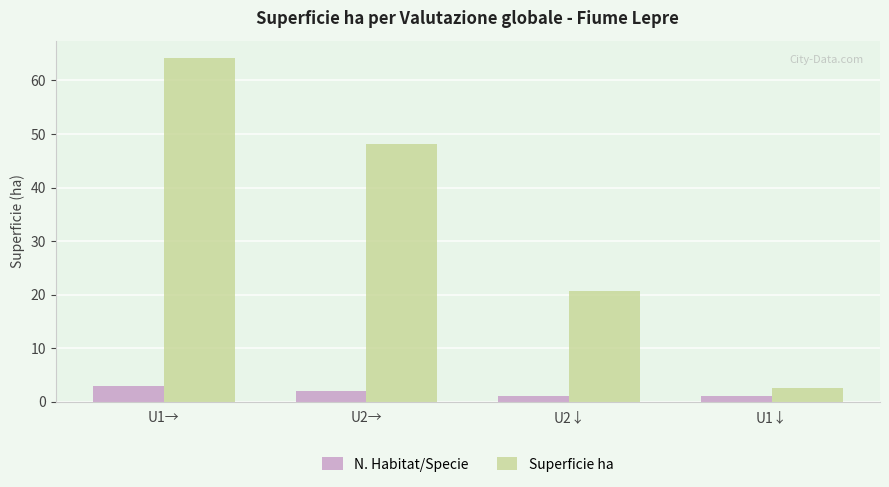

Is the value of N. Habitat/Specie at U2→ greater than the value of Superficie ha at U2→?

No